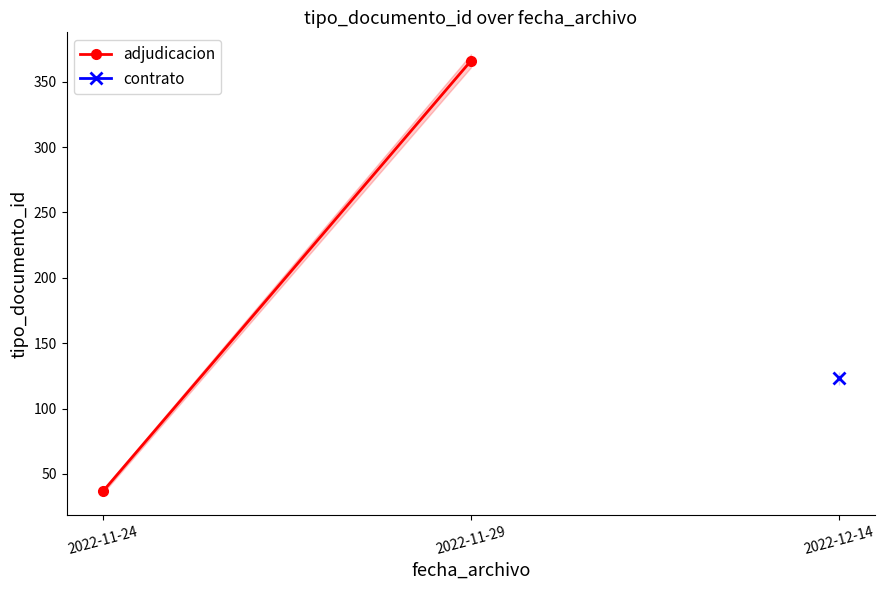

What is the value of the 1st point from the left?

37